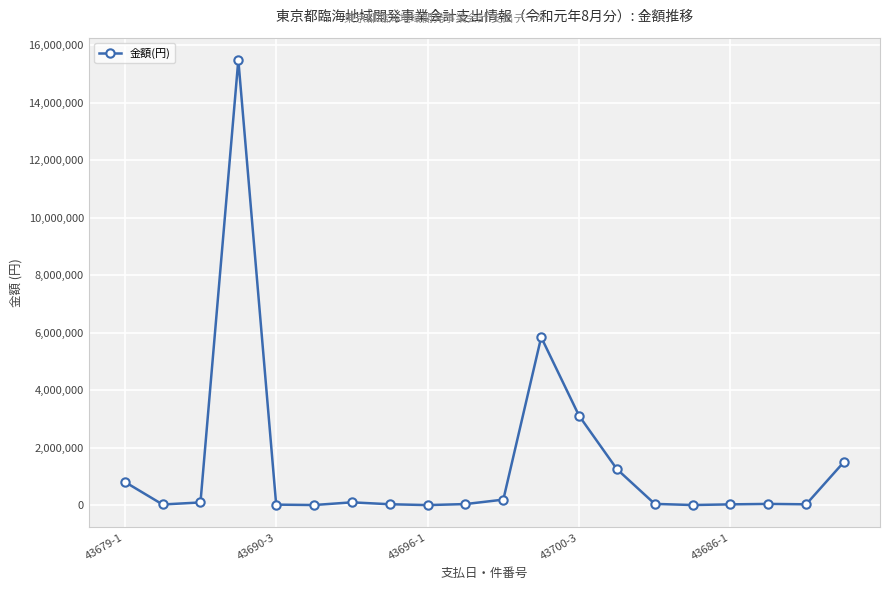

How many lines are shown in the chart?

1